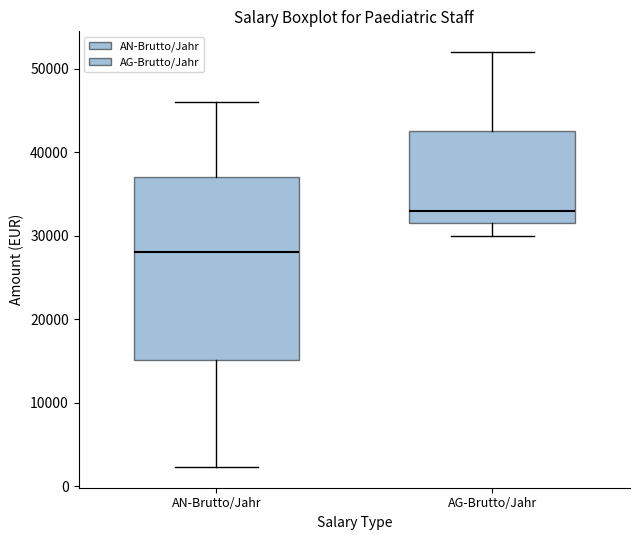

Reading left to right, transcribe this box plot: for each box, give where its median line is, the range the box spans, and where its two whiskers end, as read against the y-axis. The values are not printed on the chart, so give them approximately, as read against the axis.

AN-Brutto/Jahr: median 28000, box 15000 to 37000, whiskers 2000 to 46000
AG-Brutto/Jahr: median 33000, box 32000 to 43000, whiskers 30000 to 52000